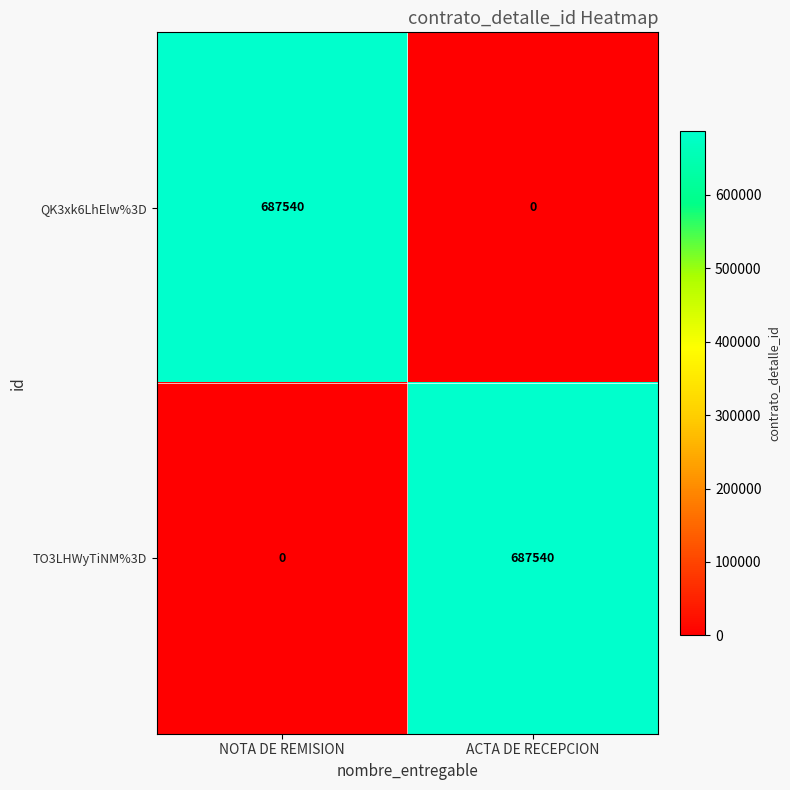

What is the highest value of the TO3LHWyTiNM%3D series?

687540